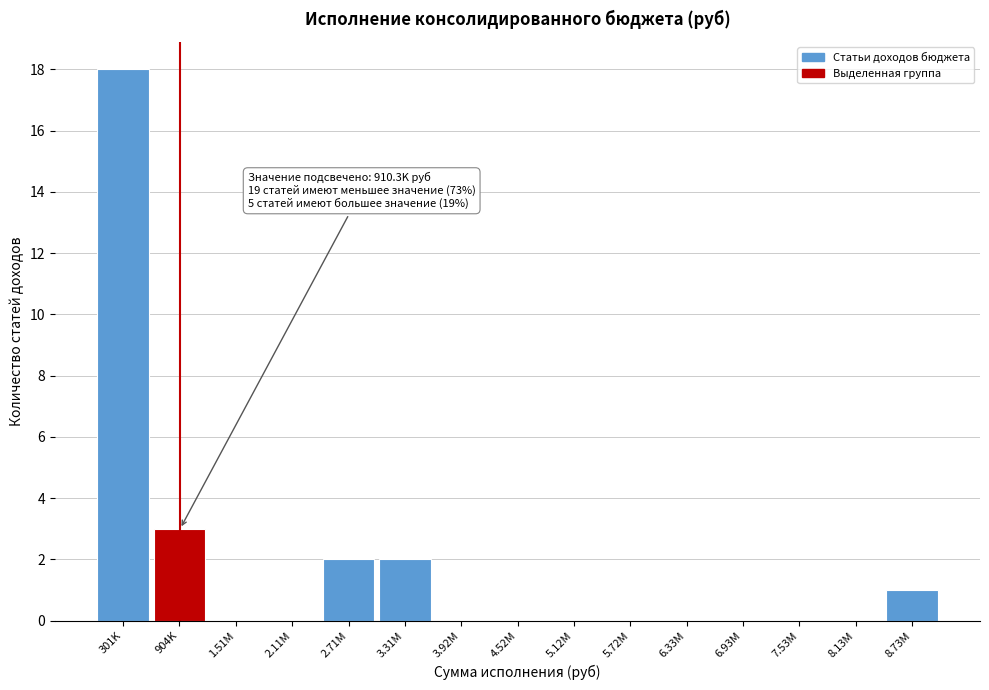

Reading right to left, what are all the values shown in this chart?

8.73M=1	8.13M=0	7.53M=0	6.93M=0	6.33M=0	5.72M=0	5.12M=0	4.52M=0	3.92M=0	3.31M=2	2.71M=2	2.11M=0	1.51M=0	904K=3	301K=18